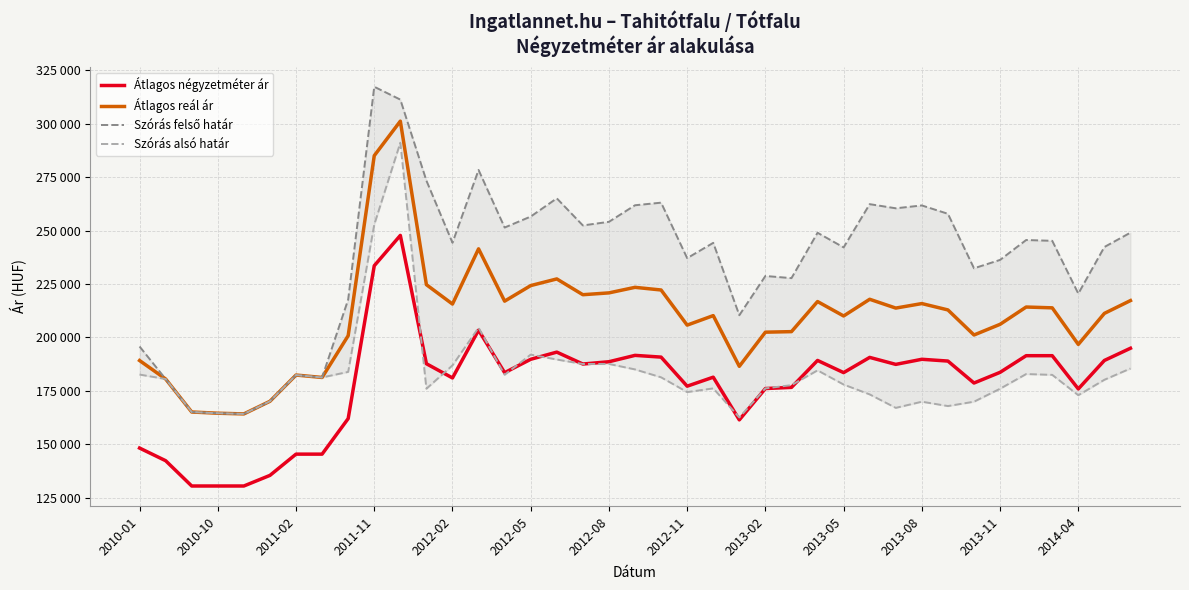

The value of Szórás felső határ at 2012-11 is 237093. True or false?

True